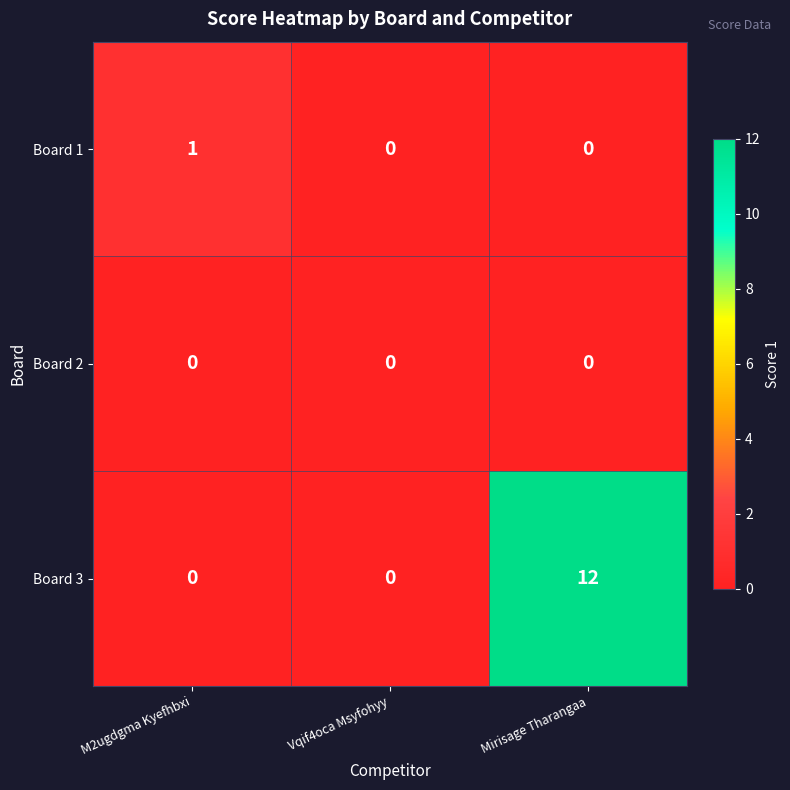

Which series has the largest range (max minus min)?

Board 3